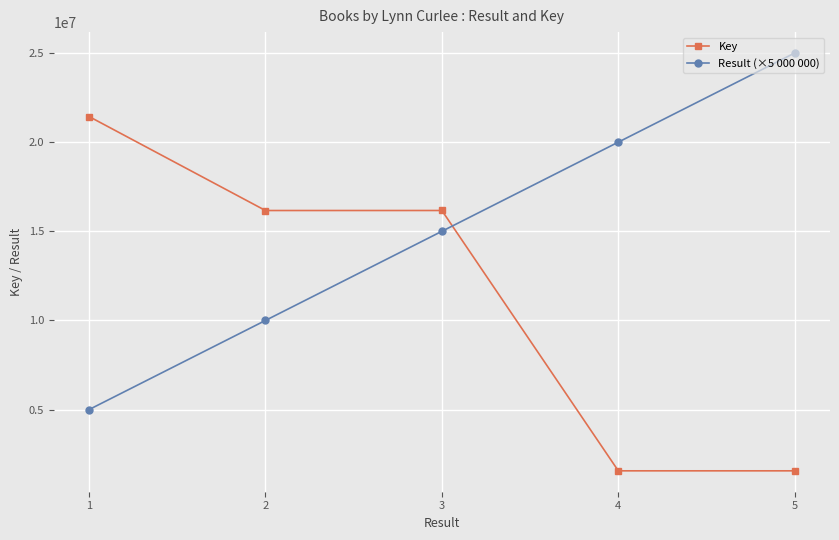

What is the maximum value shown in the chart?

25000000